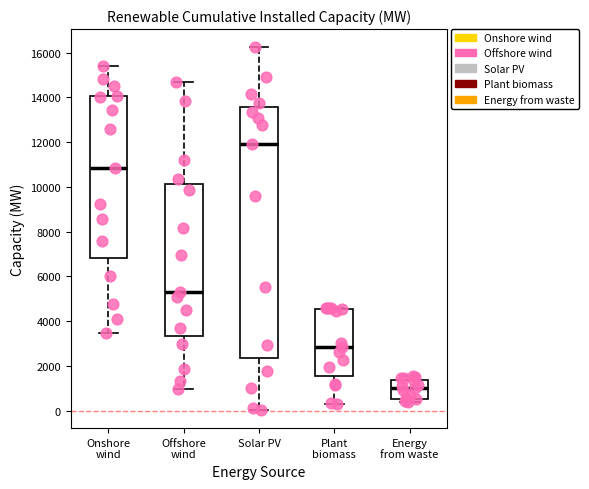

Which box is the tallest, from its lower edge to its upper edge?

Solar PV